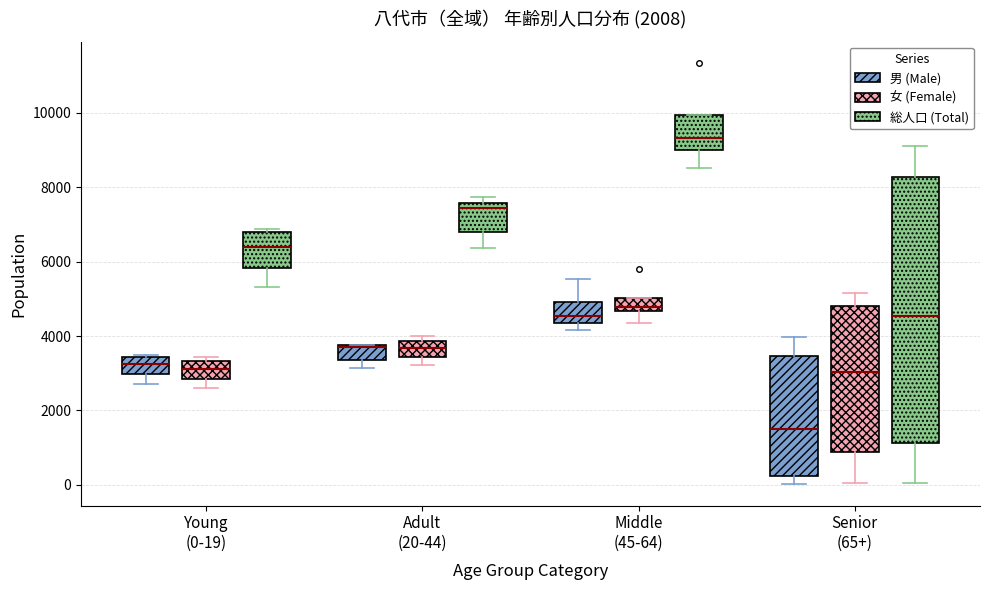

Reading left to right, read every box against the y-axis: the position of its median line, the range the box covers, and the ends of its whiskers. The values are not printed on the chart, so give them approximately, as read against the axis.

Young (0-19) (男 (Male)): median 3200, box 3000 to 3400, whiskers 2800 to 3400
Young (0-19) (女 (Female)): median 3200, box 2800 to 3400, whiskers 2600 to 3400 (just above the box's upper edge)
Young (0-19) (総人口 (Total)): median 6400, box 5800 to 6800, whiskers 5400 to 6800 (just above the box's upper edge)
Adult (20-44) (男 (Male)): median 3800 (drawn on the box's upper edge), box 3400 to 3800, whiskers 3200 to 3800
Adult (20-44) (女 (Female)): median 3600, box 3400 to 3800, whiskers 3200 to 4000
Adult (20-44) (総人口 (Total)): median 7400, box 6800 to 7600, whiskers 6400 to 7800
Middle (45-64) (男 (Male)): median 4600, box 4400 to 5000, whiskers 4200 to 5600
Middle (45-64) (女 (Female)): median 4800, box 4600 to 5000, whiskers 4400 to 5000
Middle (45-64) (総人口 (Total)): median 9400, box 9000 to 10000, whiskers 8600 to 10000
Senior (65+) (男 (Male)): median 1600, box 200 to 3400, whiskers 0 to 4000
Senior (65+) (女 (Female)): median 3000, box 800 to 4800, whiskers 0 to 5200
Senior (65+) (総人口 (Total)): median 4600, box 1200 to 8200, whiskers 0 to 9200